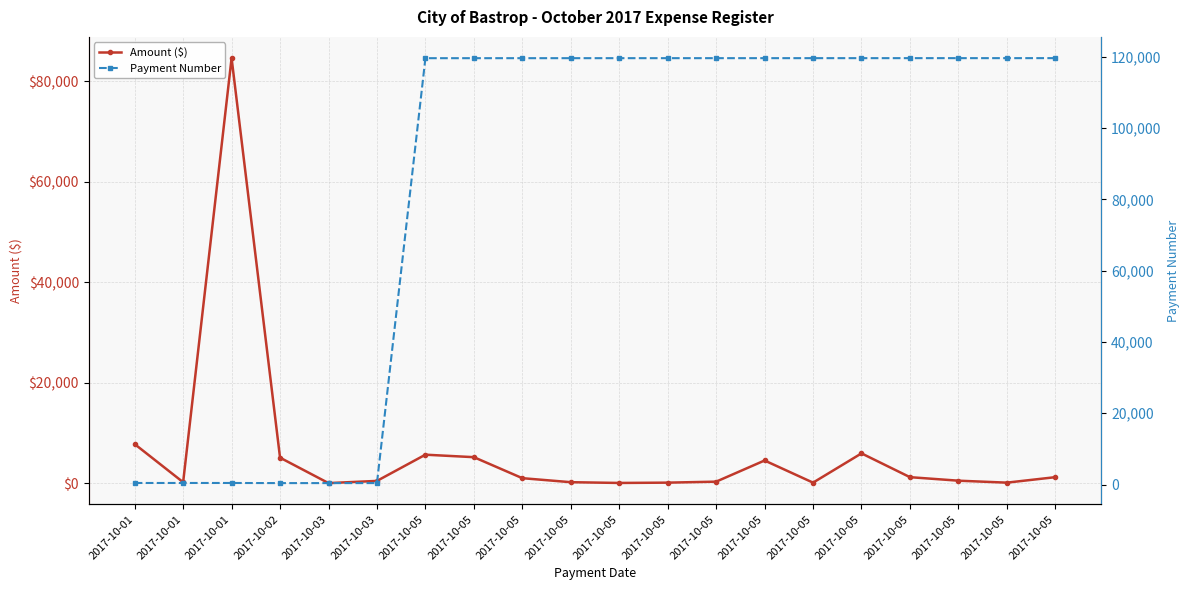

True or false: Amount ($) has more than 2 points higher than both neighbors.

True